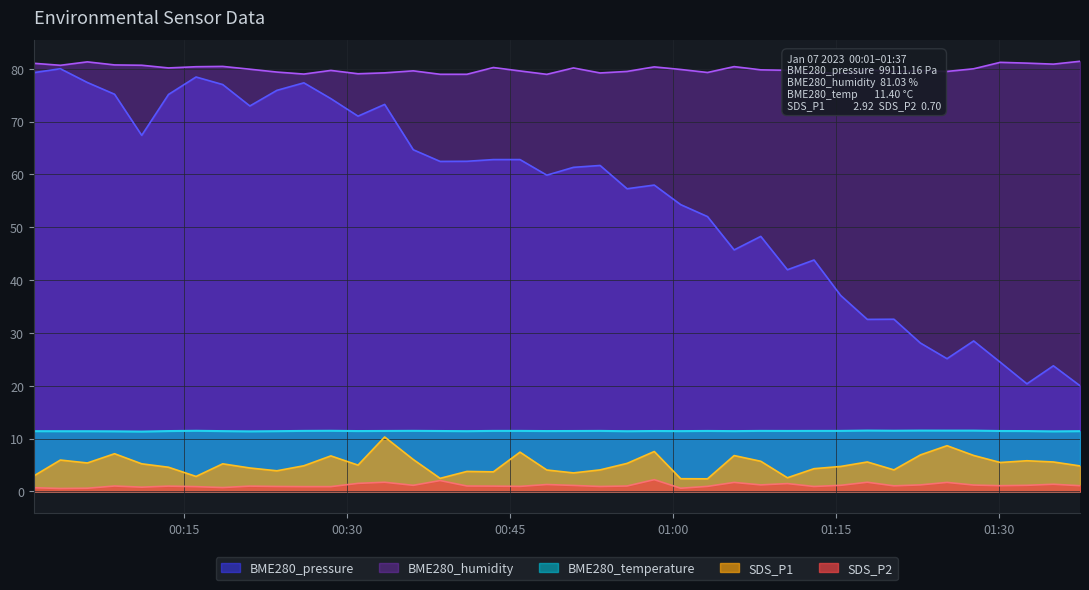

True or false: SDS_P1 and BME280_pressure intersect in this chart.

False